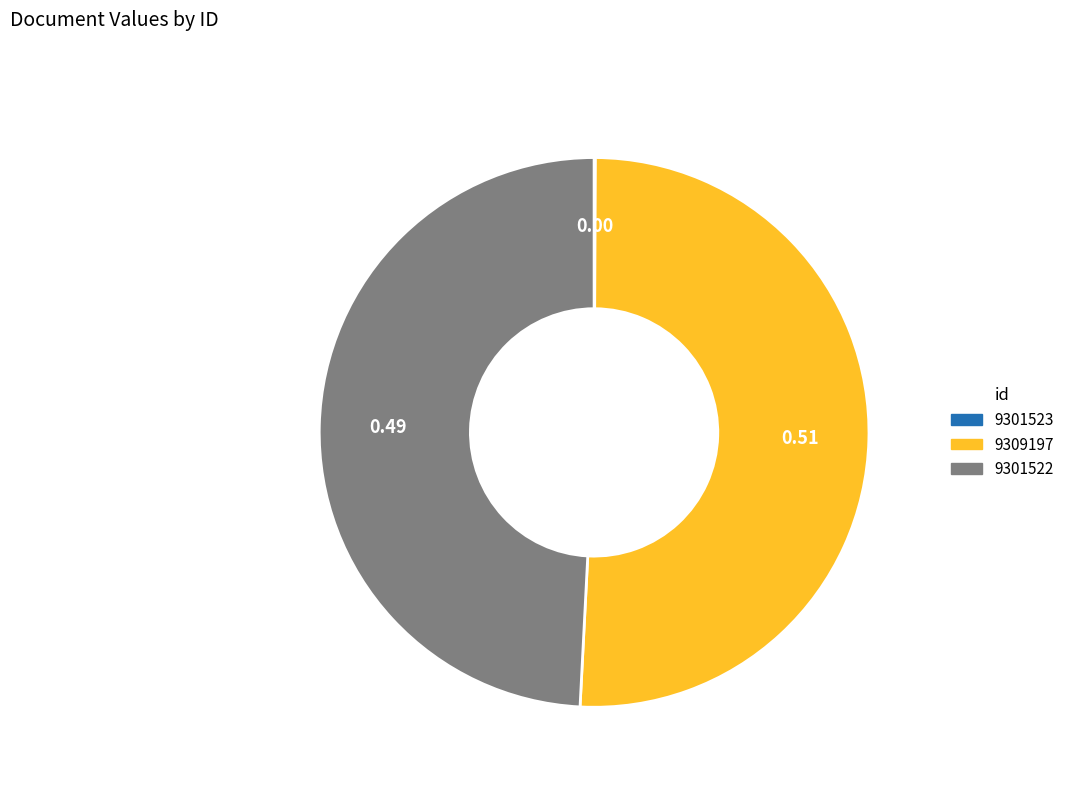

Which category accounts for the majority?

9309197